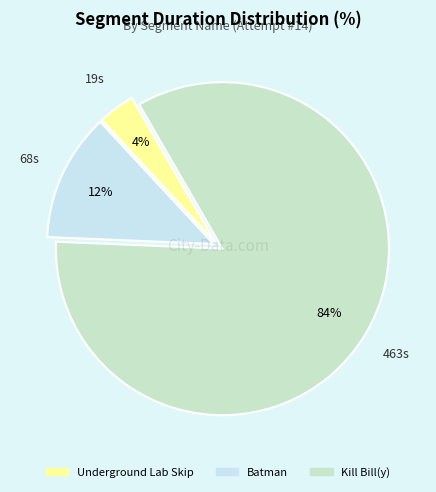

Is Kill Bill(y) the majority of the pie?

Yes